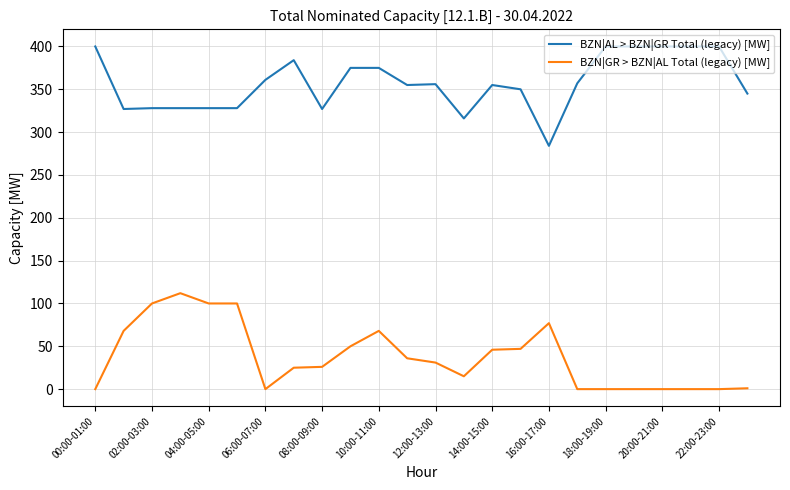

List the series in order of their peak value, lowest first.

BZN|GR > BZN|AL Total (legacy) [MW], BZN|AL > BZN|GR Total (legacy) [MW]